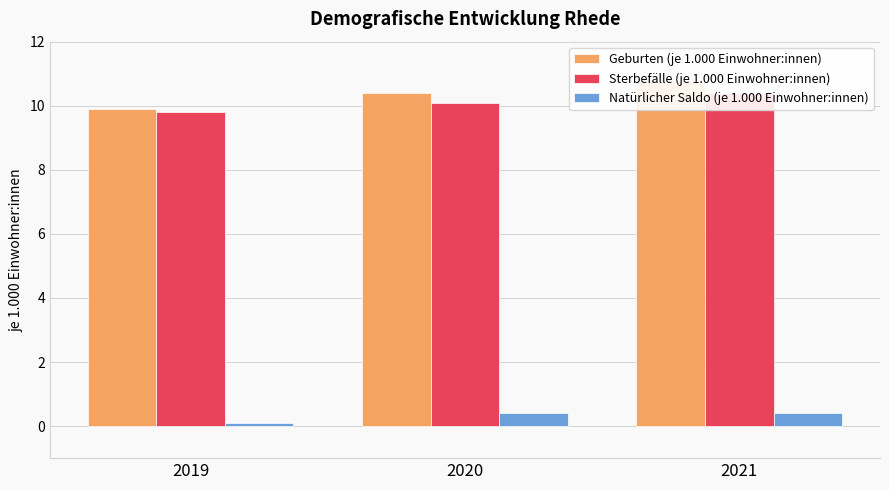

The Natürlicher Saldo (je 1.000 Einwohner:innen) series shows 0.2 at 2020. True or false?

False